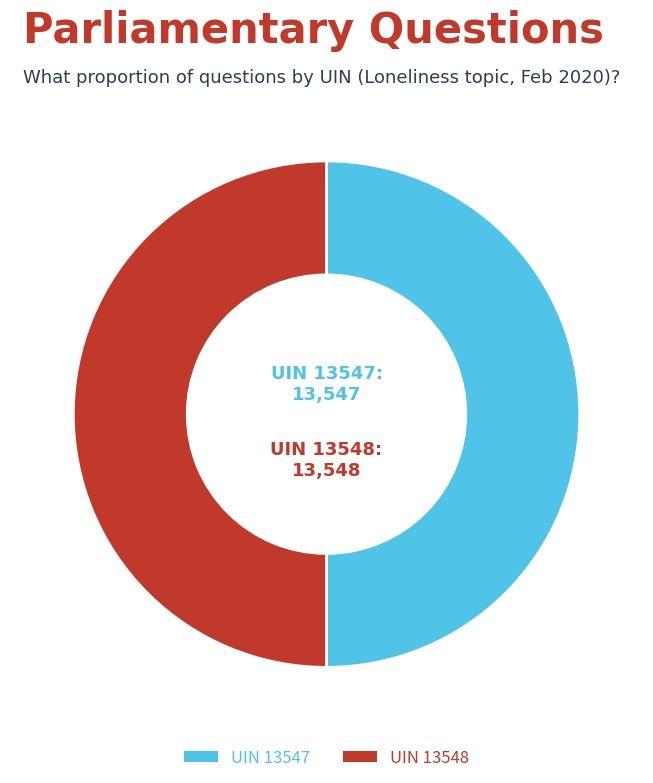

Combined, do UIN 13548 and UIN 13547 account for over 50%?

Yes